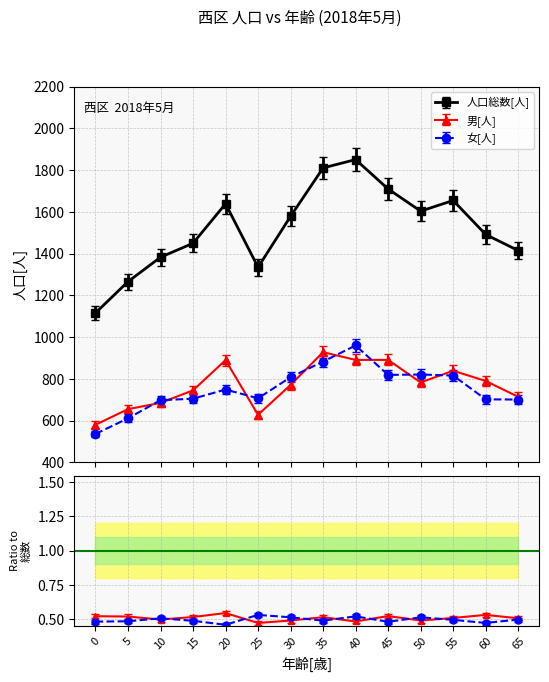

What is the total value across all series at 0?

2232